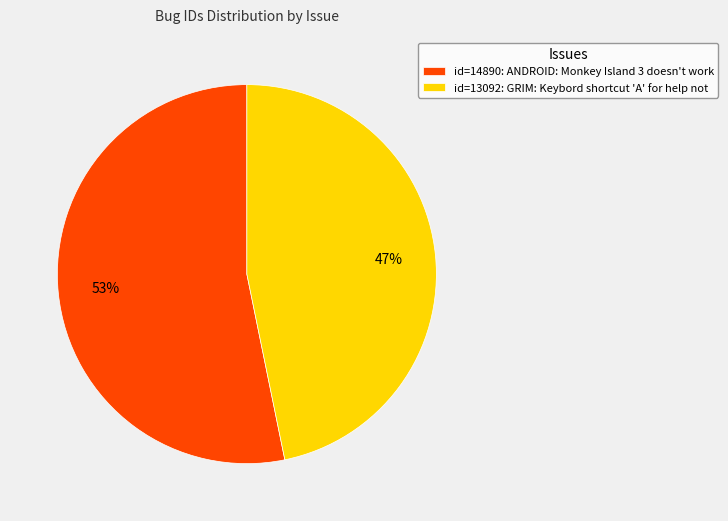

What percentage is the id=13092: GRIM: Keybord shortcut 'A' for help not slice, to the nearest percent?

47%